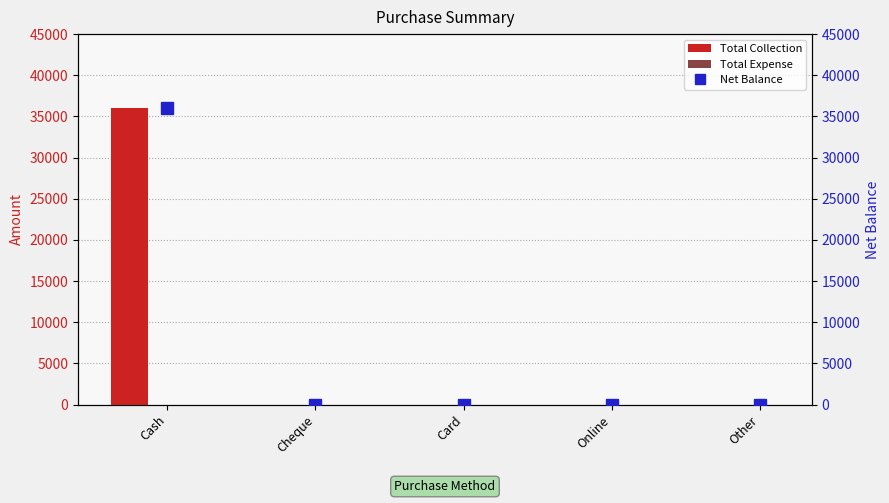

At which category is the sum across all series the highest?

Cash